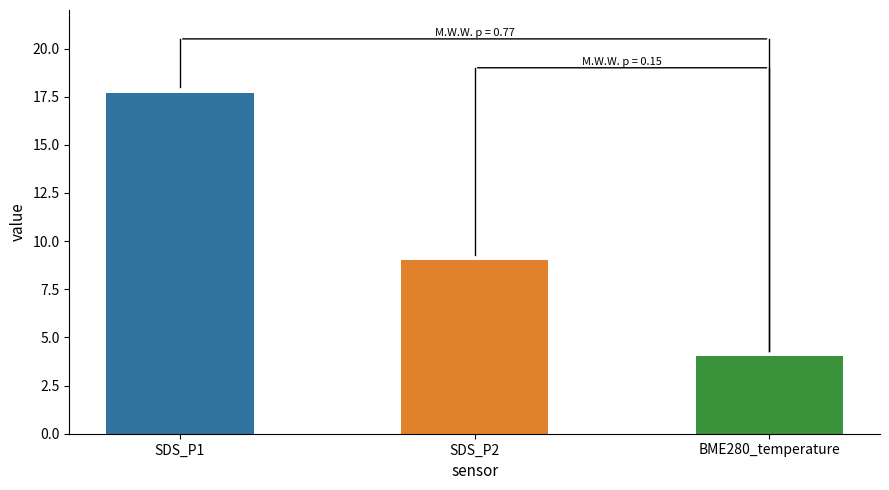

Reading left to right, list all the values displayed in this chart.

17.7	9.0	4.0